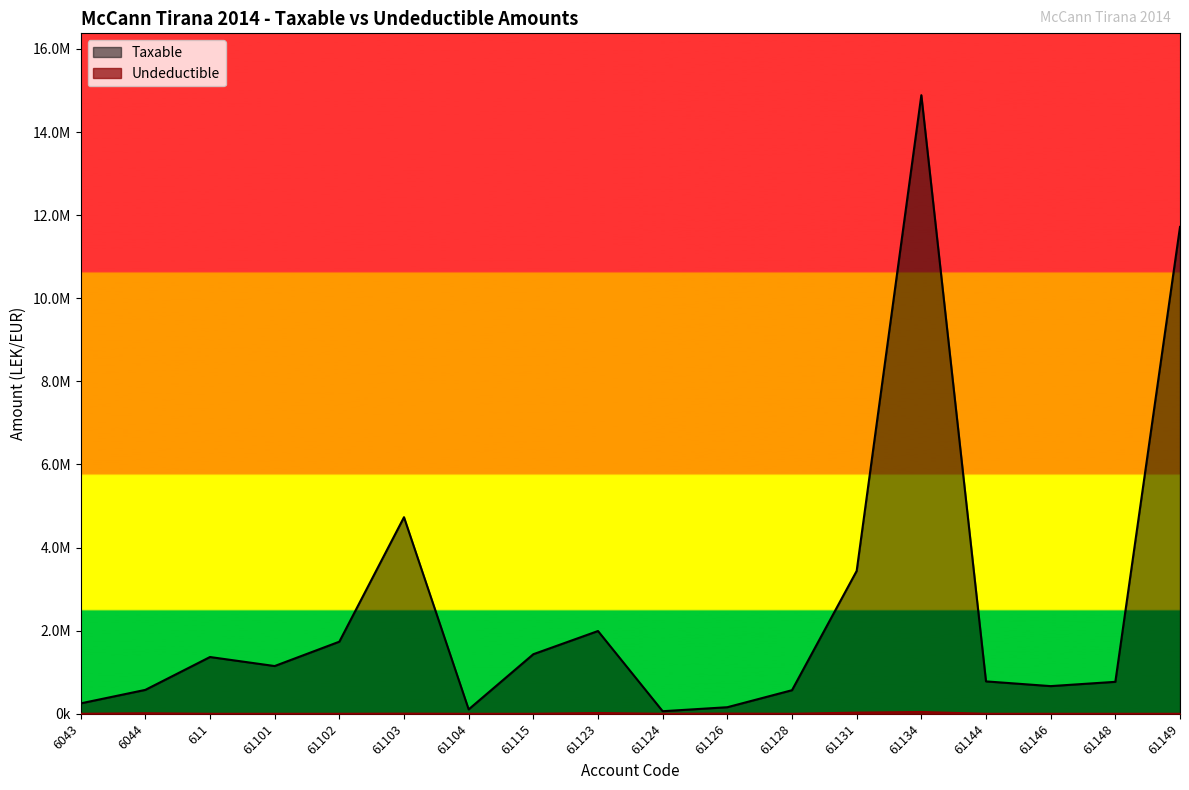

Rank the series by their maximum value, from lowest to highest.

Undeductible, Taxable